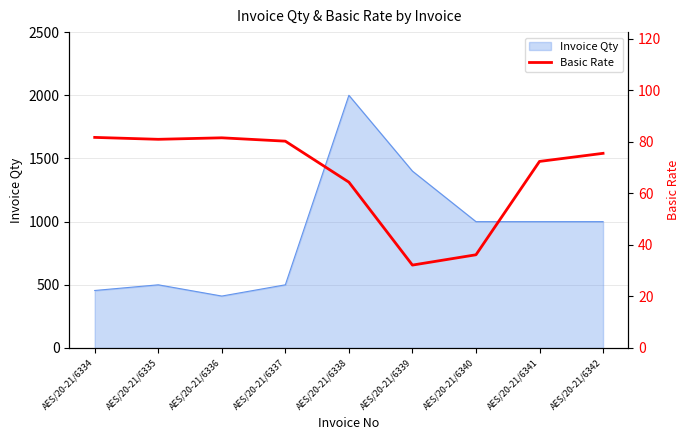

The value of Invoice Qty at AES/20-21/6335 is 314. True or false?

False